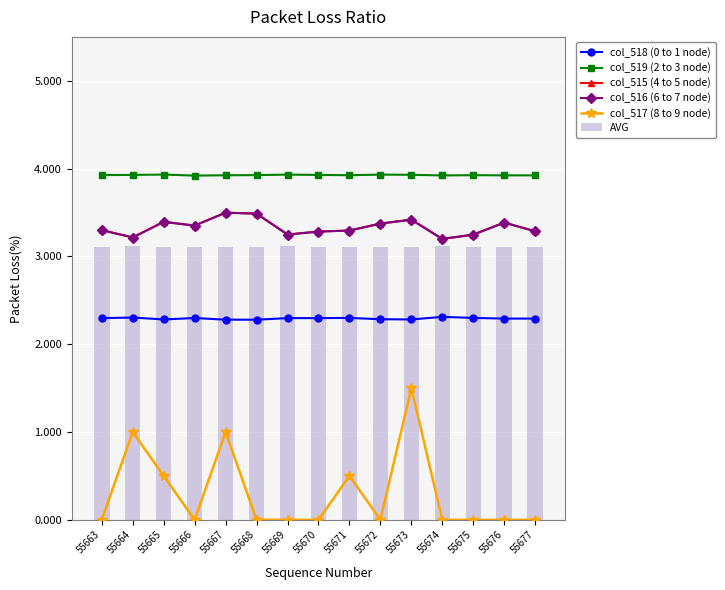

What are all the series names shown in the legend?

col_518 (0 to 1 node), col_519 (2 to 3 node), col_515 (4 to 5 node), col_516 (6 to 7 node), col_517 (8 to 9 node), AVG